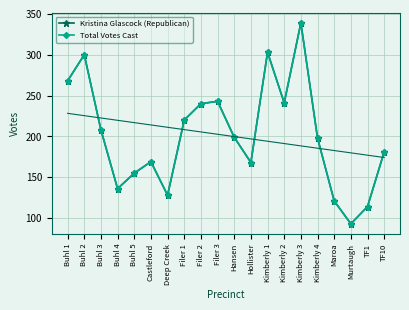

Does the chart have visible grid lines?

Yes